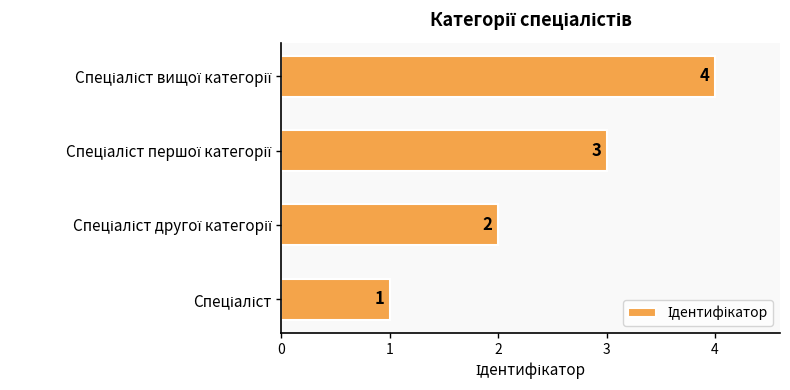

How many values are between 2 and 4?

3